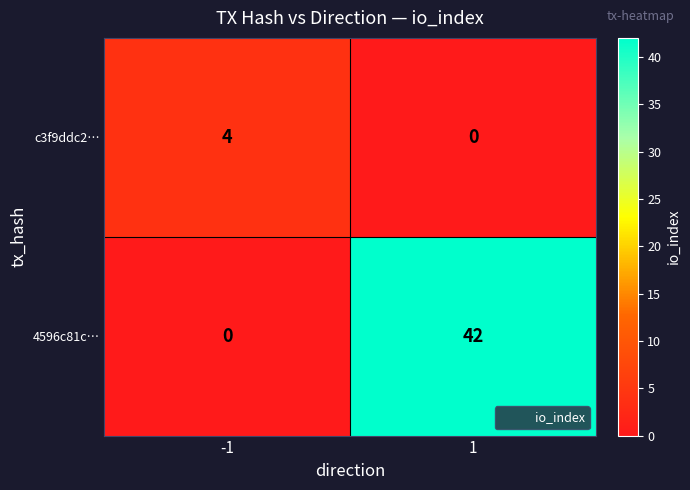

What value does the c3f9ddc2… series have at -1?

4